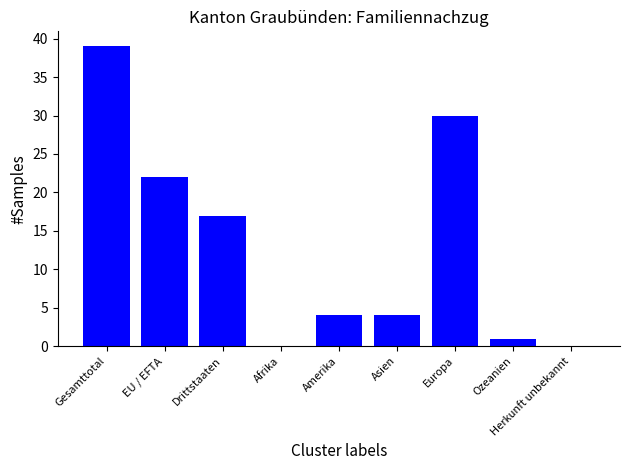

Reading left to right, list all the values displayed in this chart.

39	22	17	0	4	4	30	1	0